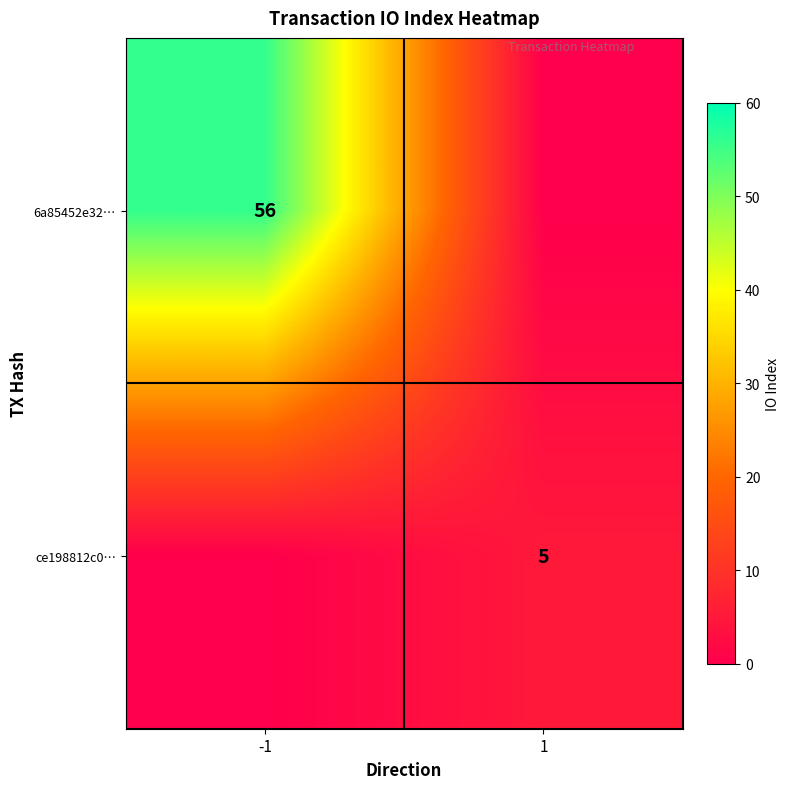

Is it true that ce198812c0… equals 5 at 1?

True